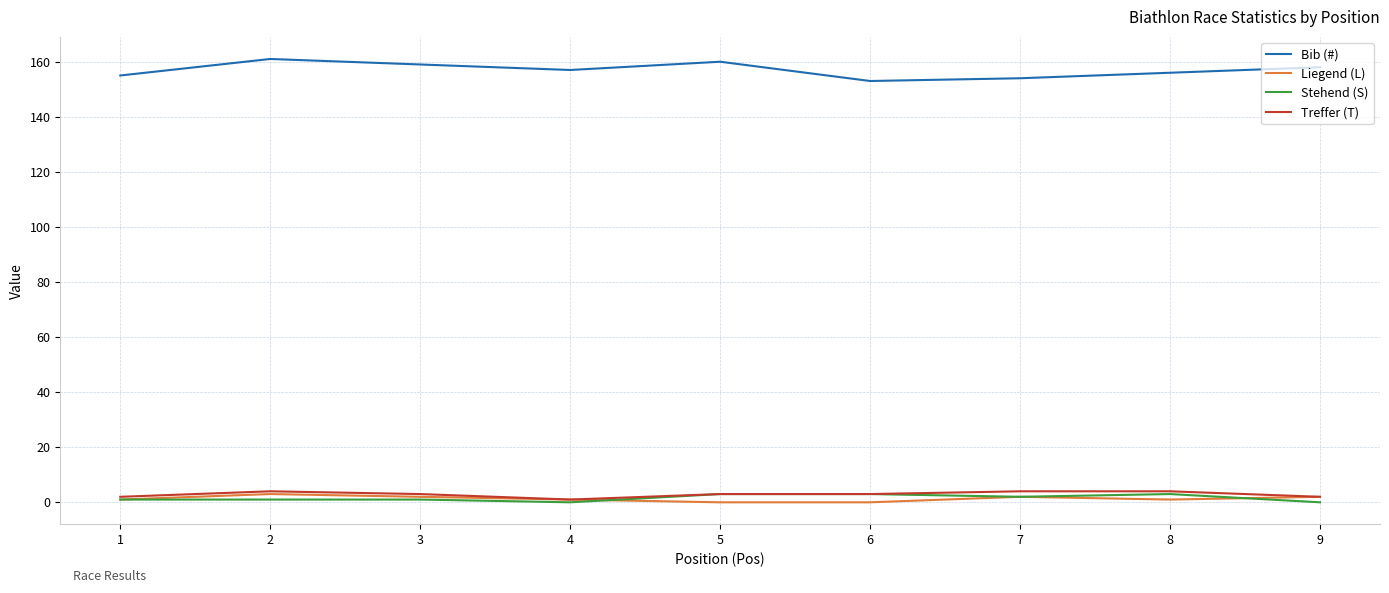

True or false: Bib (#) has a value of 233 at 7.

False